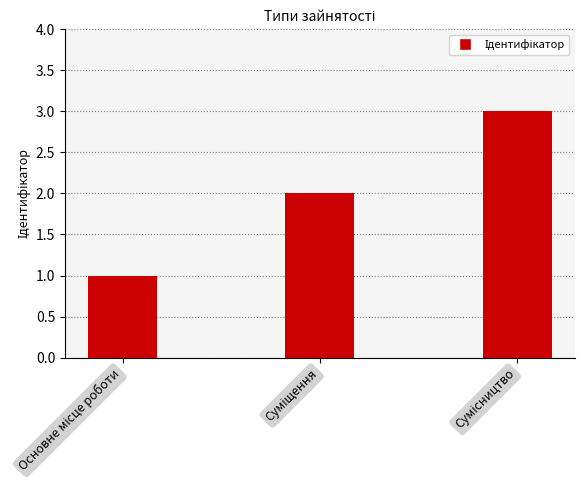

What is the maximum value shown in the chart?

3